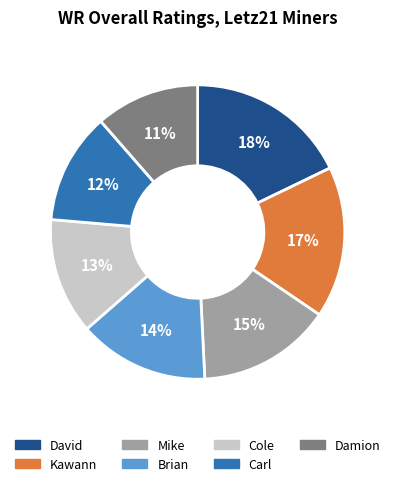

Which slice is the largest?

David